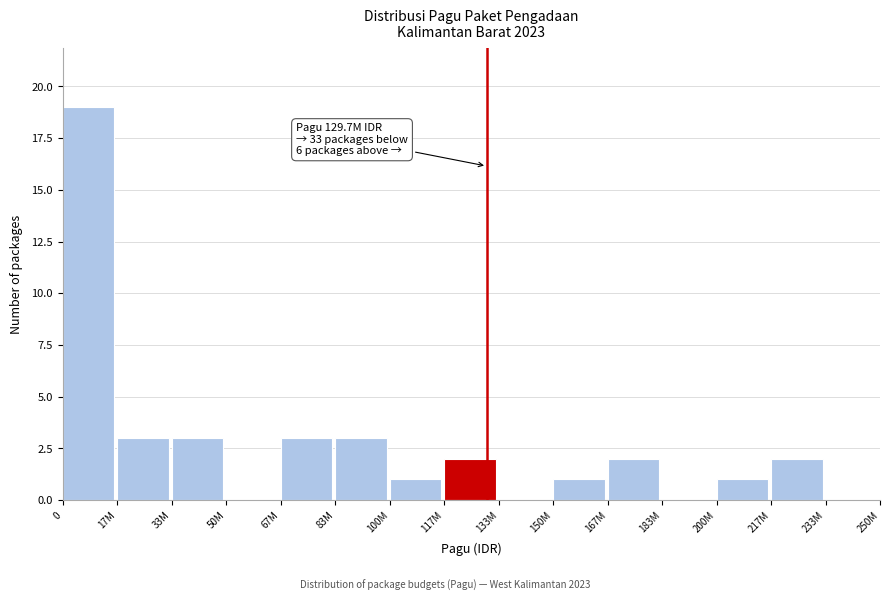

Reading left to right, what are all the values shown in this chart?

0=19	17M=3	33M=3	50M=0	67M=3	83M=3	100M=1	117M=2	133M=0	150M=1	167M=2	183M=0	200M=1	217M=2	233M=0